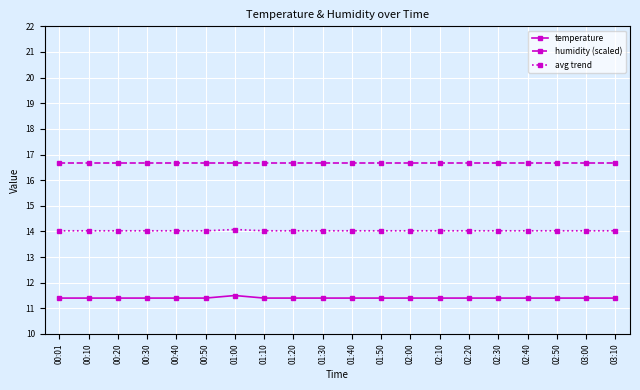

What is the total value across all series at 01:50?

42.1